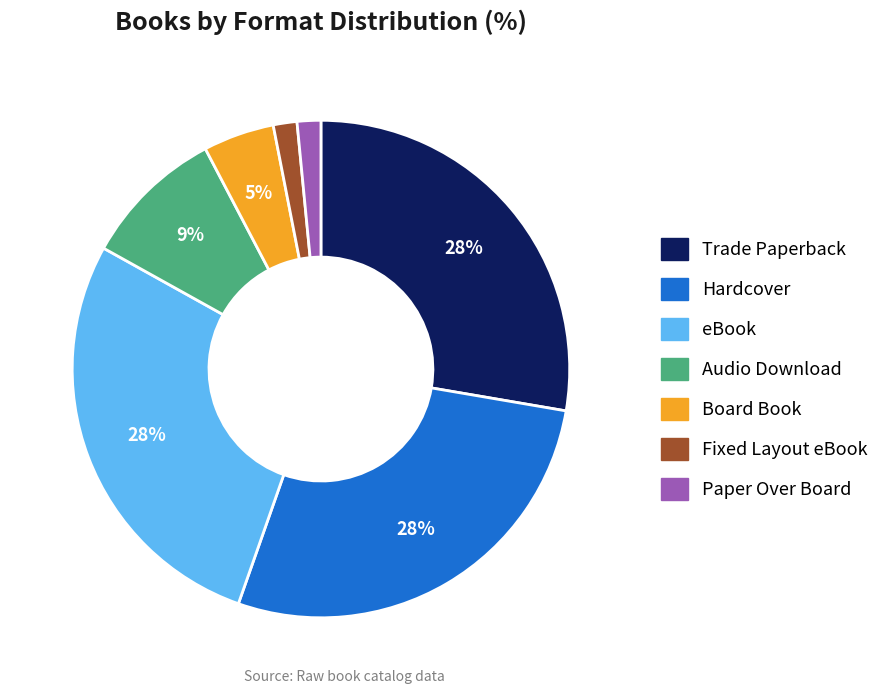

Does any single category account for the majority?

No